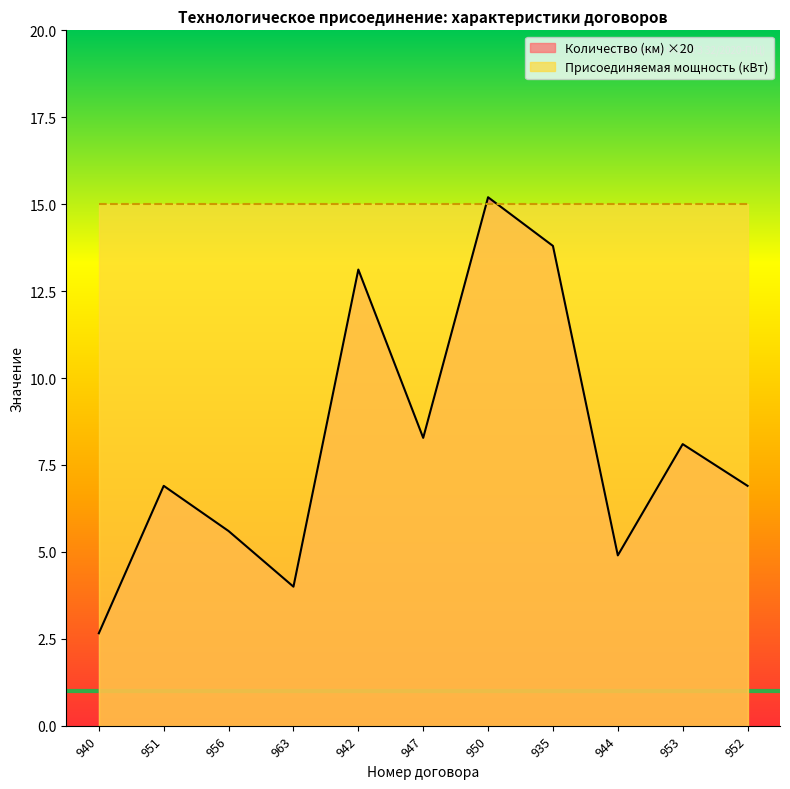

The chart shows a value of 13.1 at 942. True or false?

True